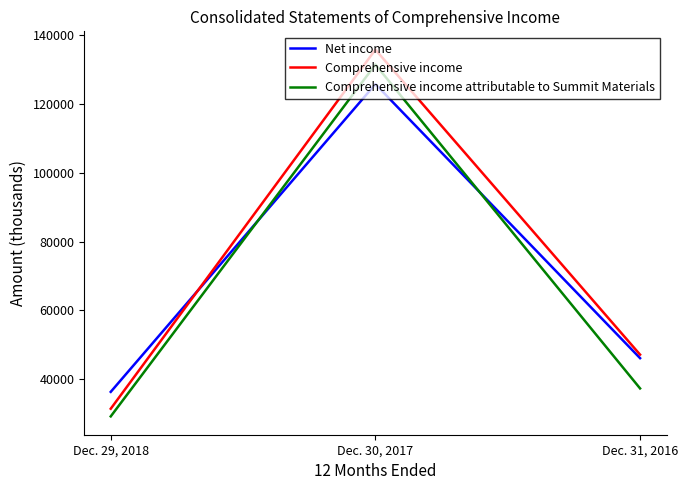

What is the difference between the second highest and minimum values in the Comprehensive income series?

15721